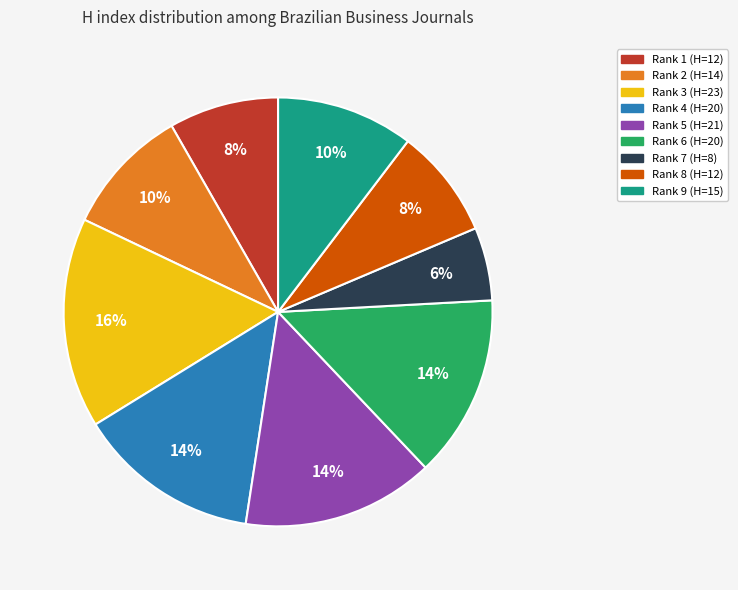

Do Rank 2 and Rank 8 together represent more than half of the pie?

No